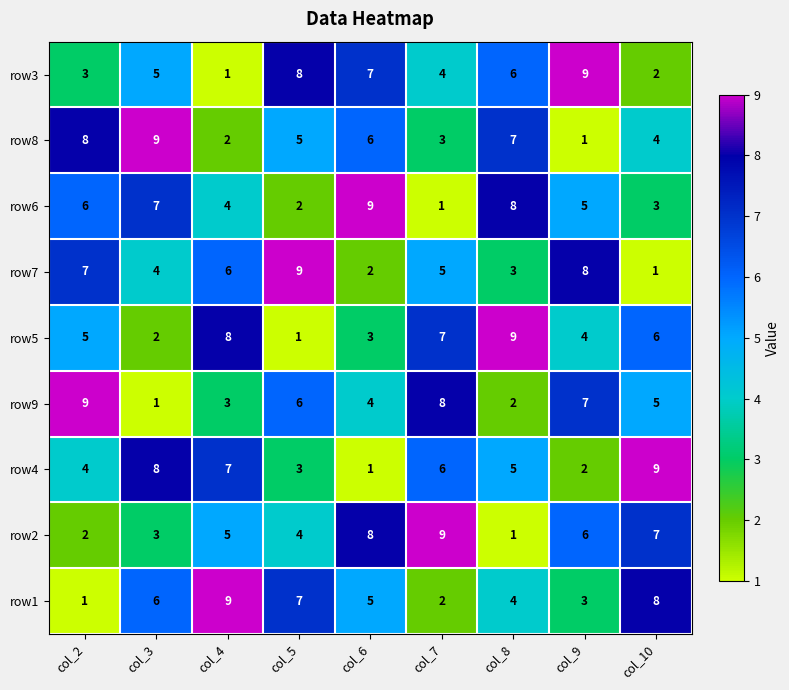

What is the sum of the row9 values at col_3 and col_6?

5